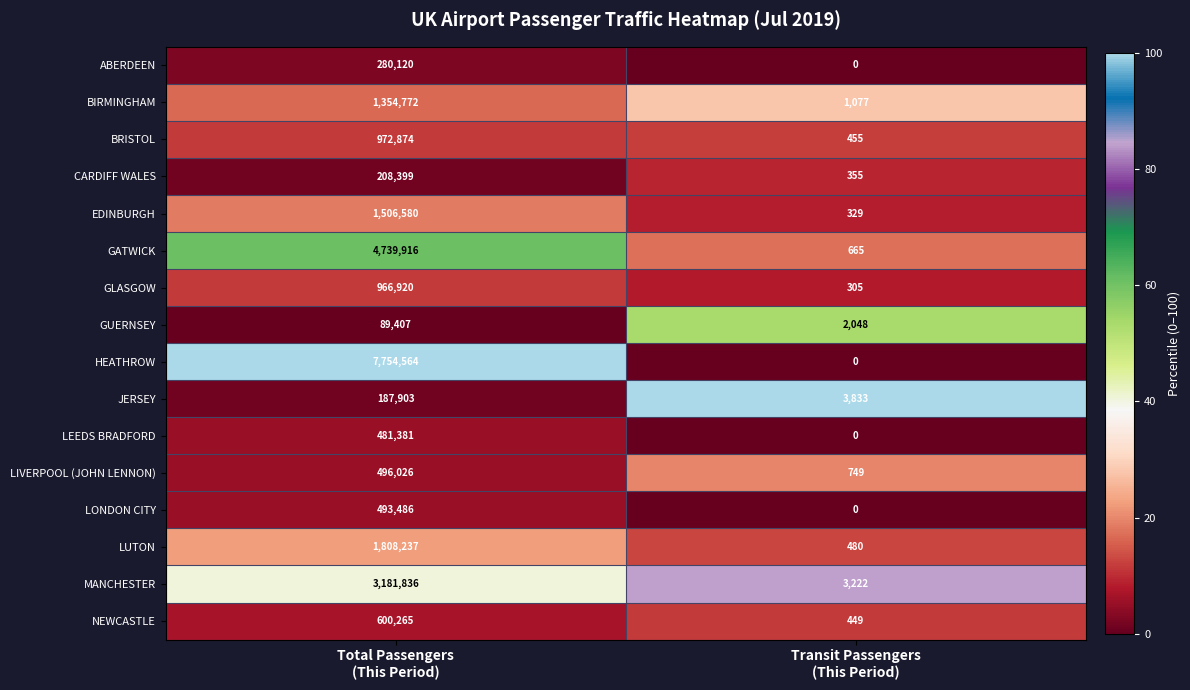

What is the sum of all EDINBURGH values?

1506909